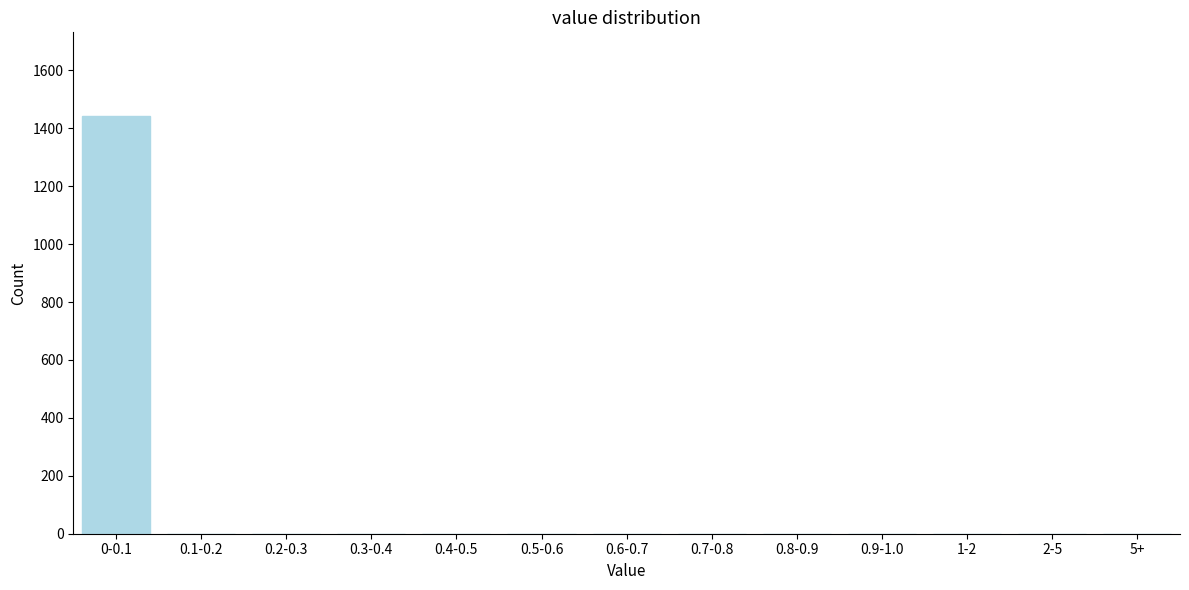

Reading left to right, list all the values displayed in this chart.

0-0.1=1442	0.1-0.2=0	0.2-0.3=0	0.3-0.4=0	0.4-0.5=0	0.5-0.6=0	0.6-0.7=0	0.7-0.8=0	0.8-0.9=0	0.9-1.0=0	1-2=0	2-5=0	5+=0